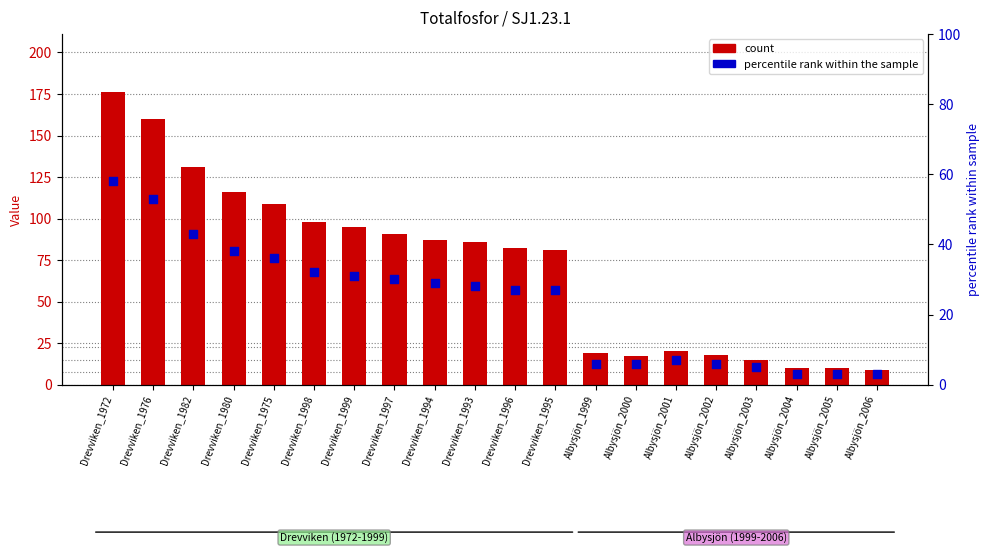

What are all the series names shown in the legend?

count, percentile rank within the sample